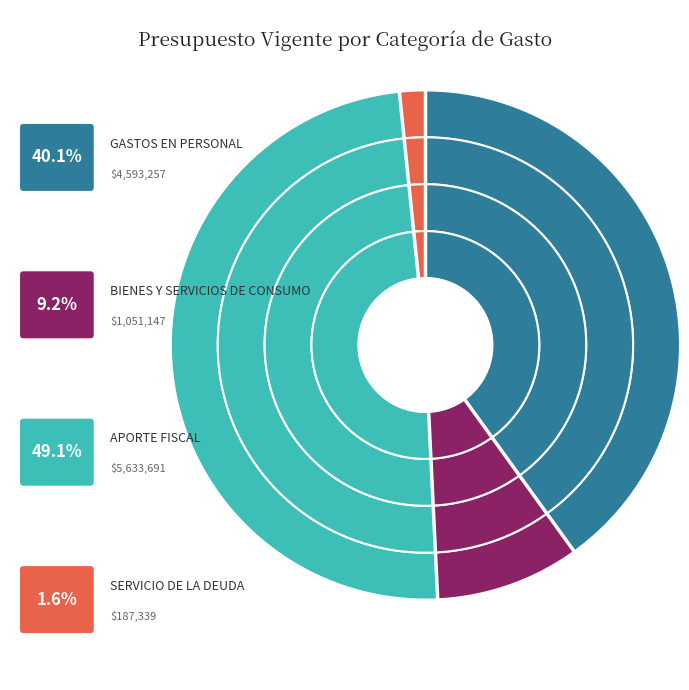

Does APORTE FISCAL account for over 50% of the chart?

No